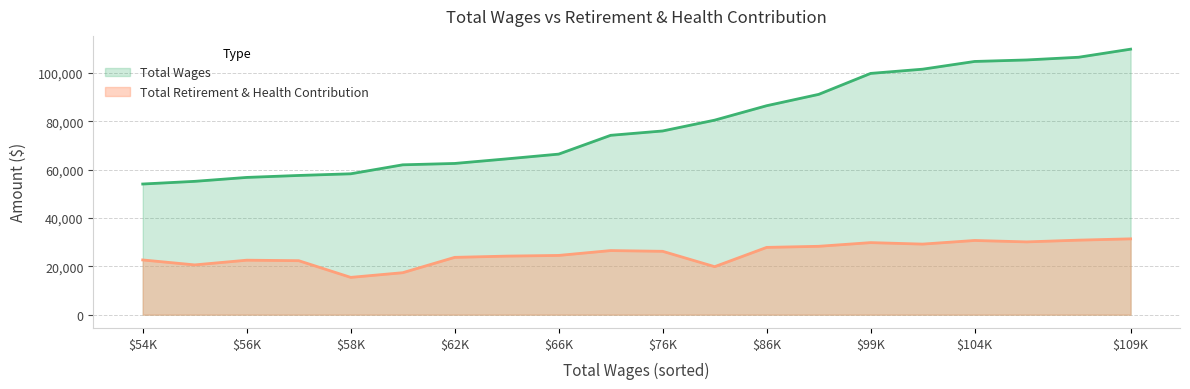

Rank the series by their average value, from highest to lowest.

Total Wages, Total Retirement & Health Contribution